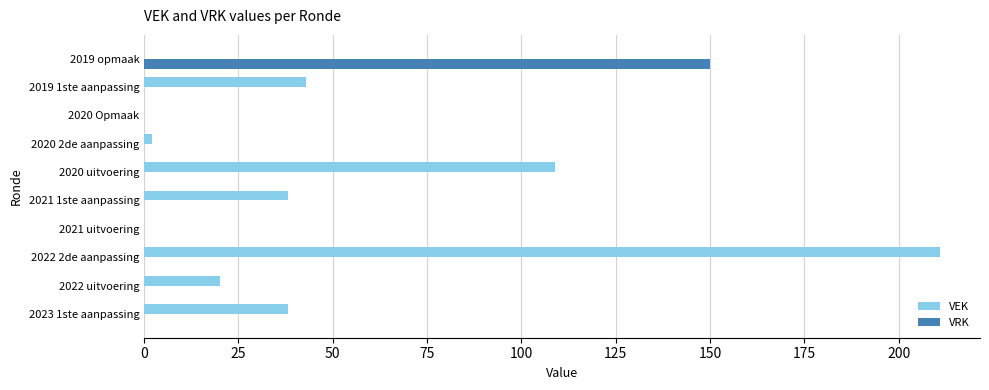

At which category is the sum across all series the highest?

2022 2de aanpassing